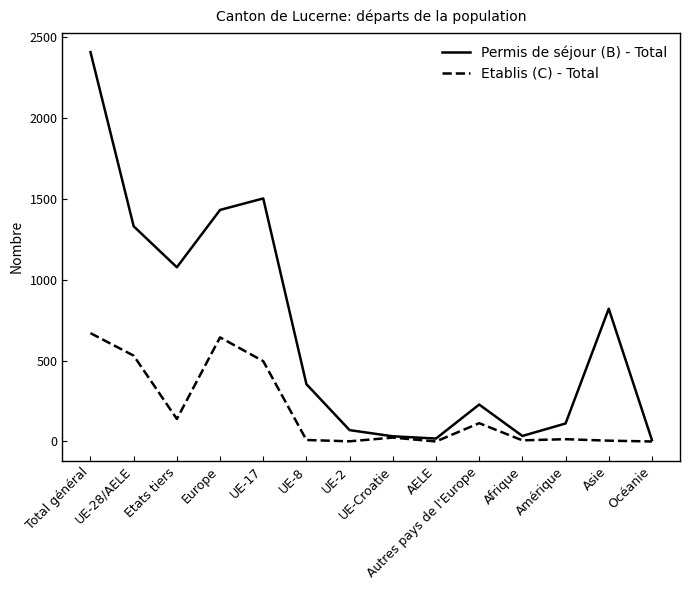

Rank the series by their average value, from lowest to highest.

Etablis (C) - Total, Permis de séjour (B) - Total